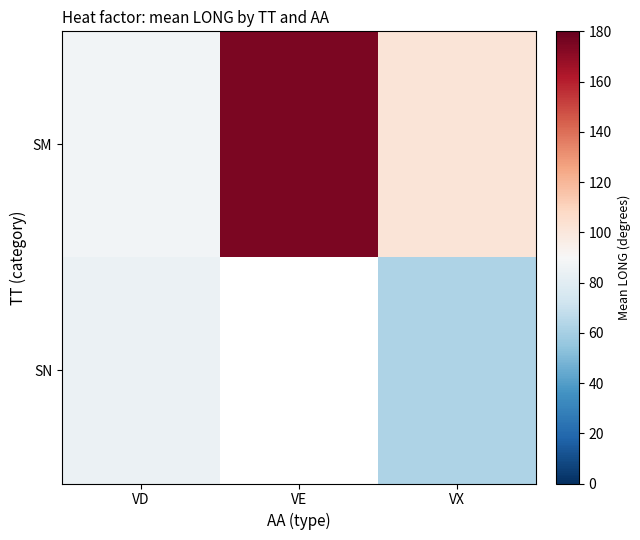

At how many categories does at least one series exceed 87?

3